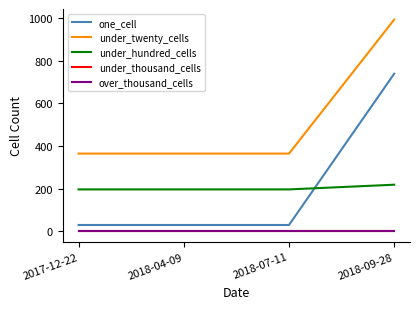

Which category has the highest value in the under_hundred_cells series?

2018-09-28